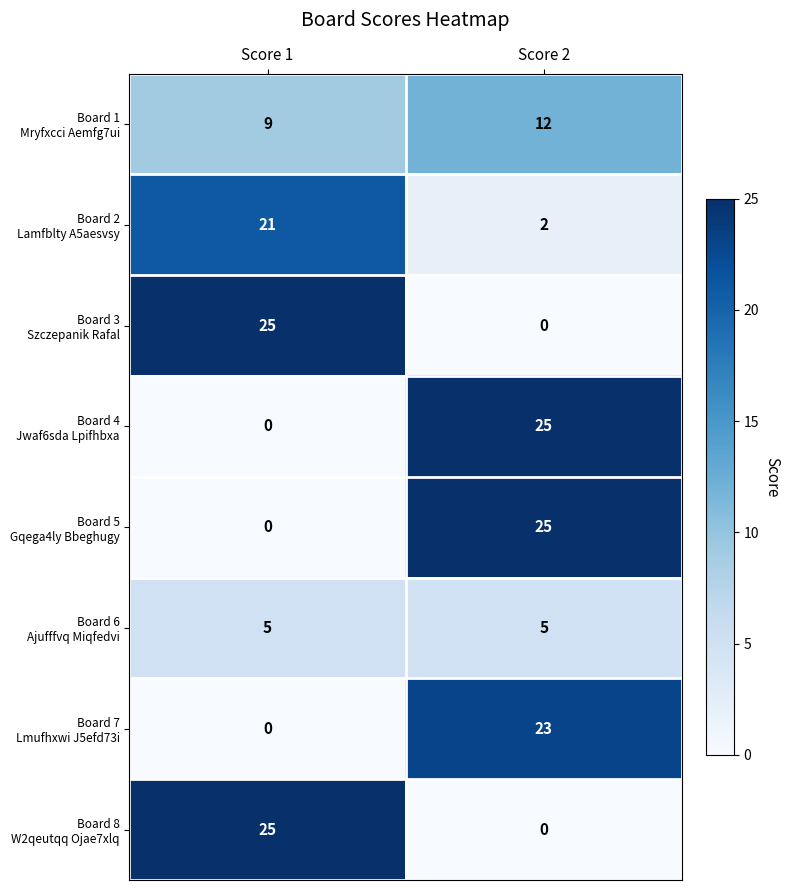

At which category is the sum across all series the highest?

Score 2